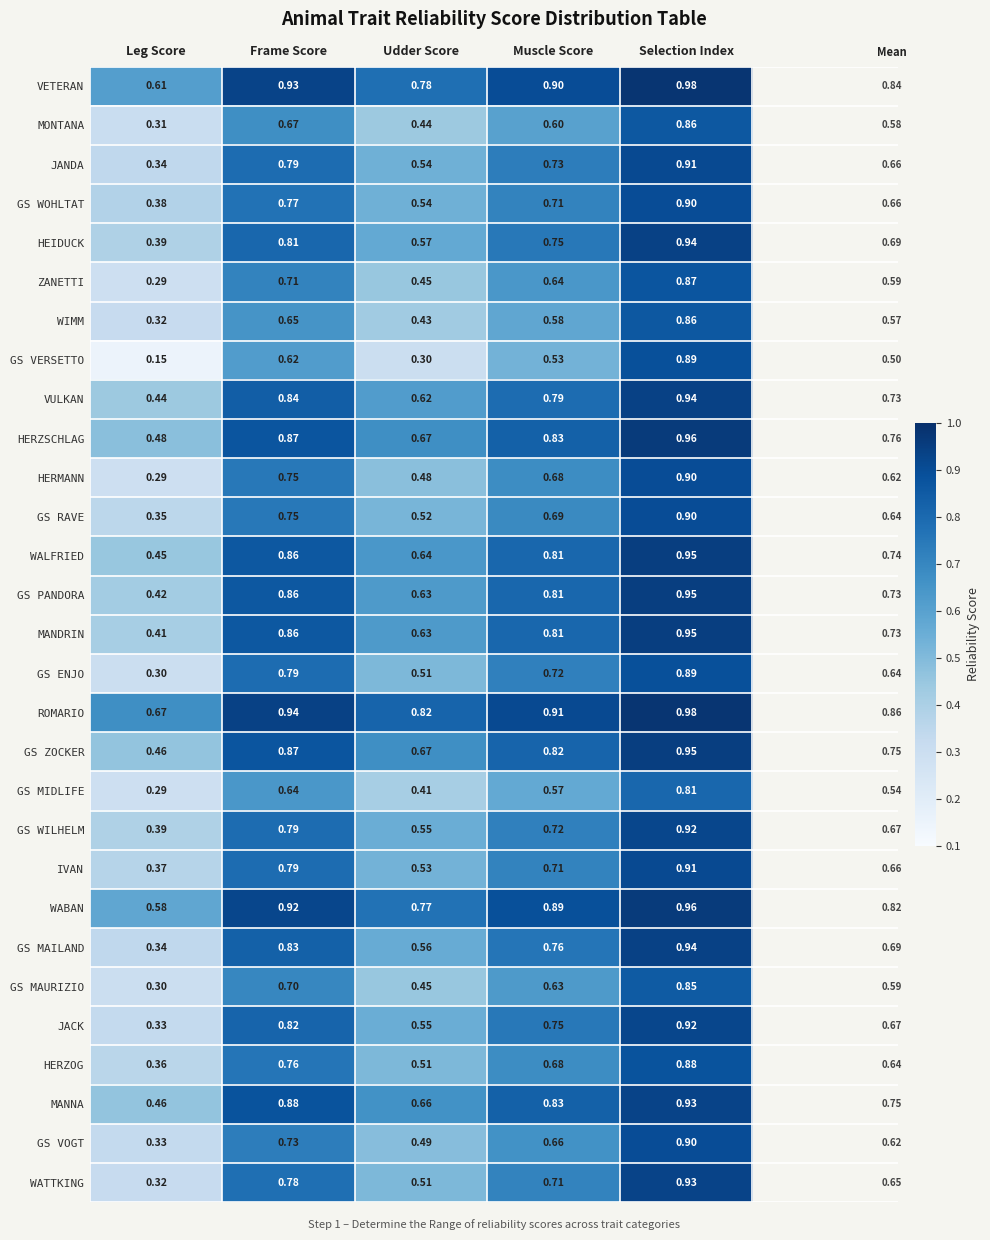

Which category has the lowest value in the HERMANN series?

Leg Score